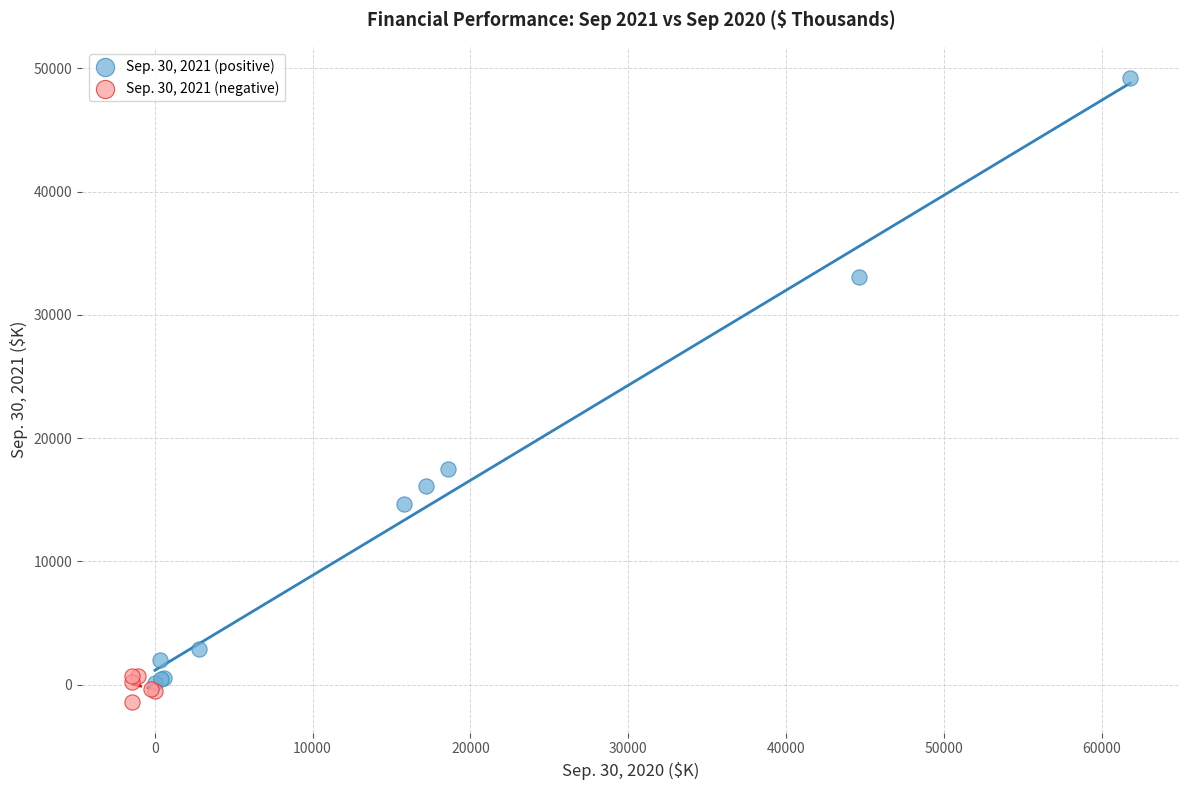

Which series has the widest spread of Y values?

Sep. 30, 2021 (positive)